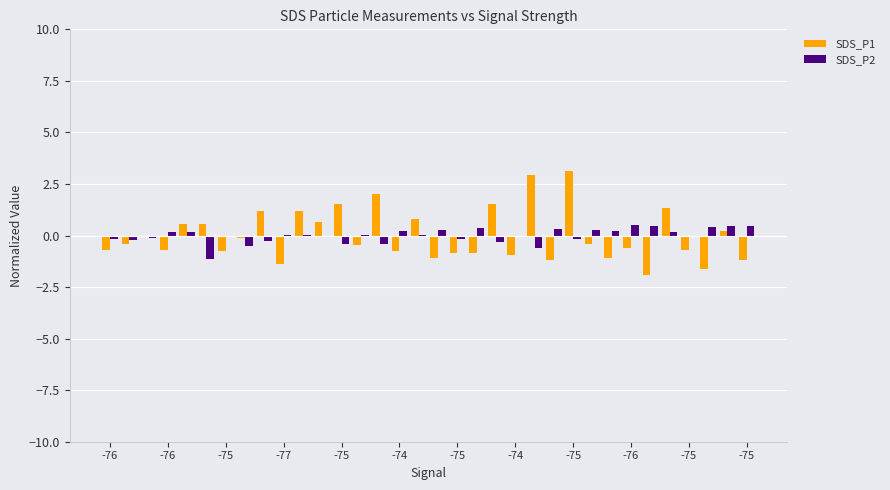

What is the maximum value shown in the chart?

3.1